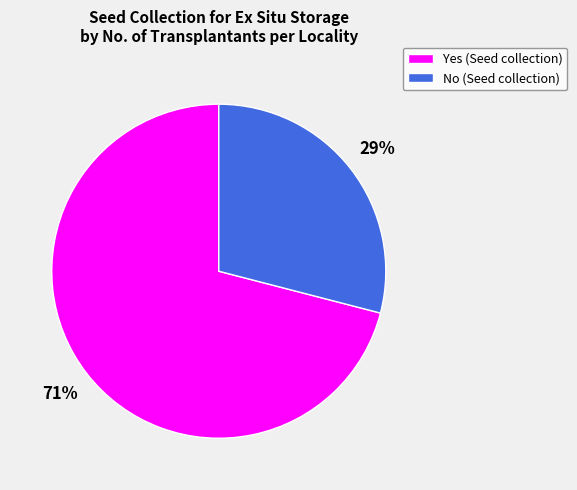

Count the number of slices in the pie.

2